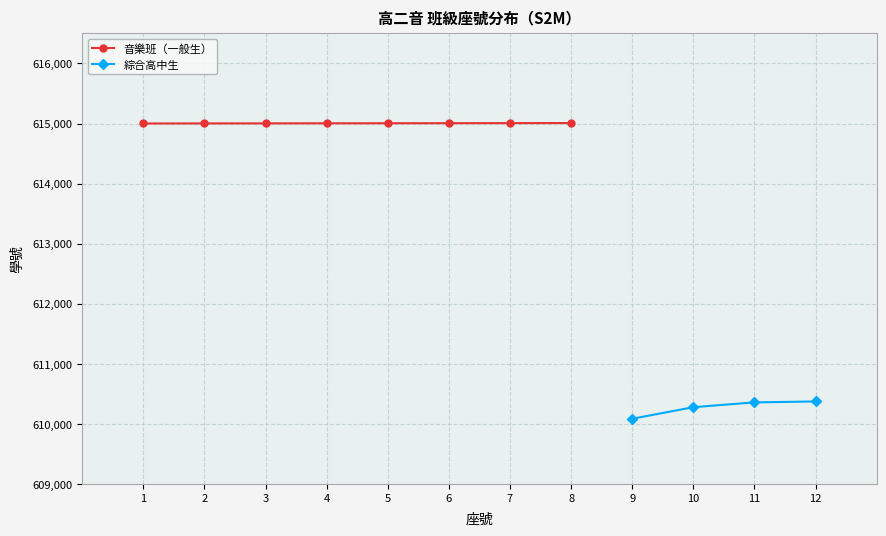

What is the greatest value displayed?

615008